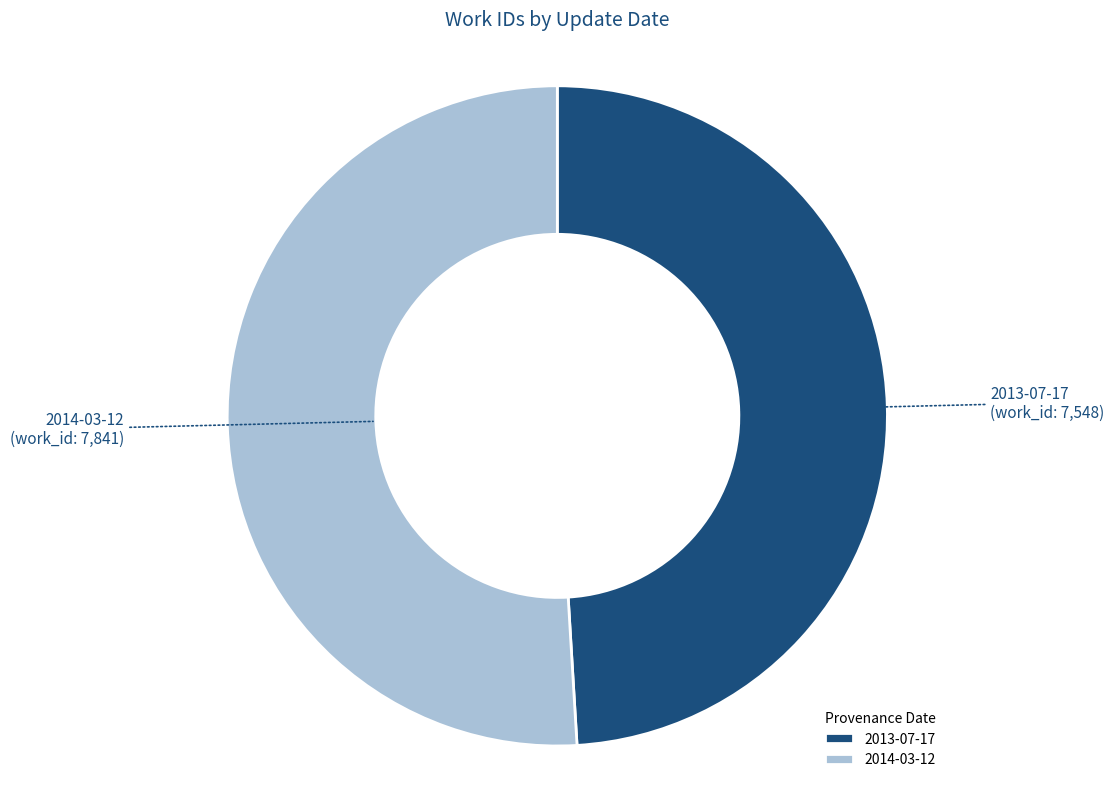

How many segments does this pie chart have?

2